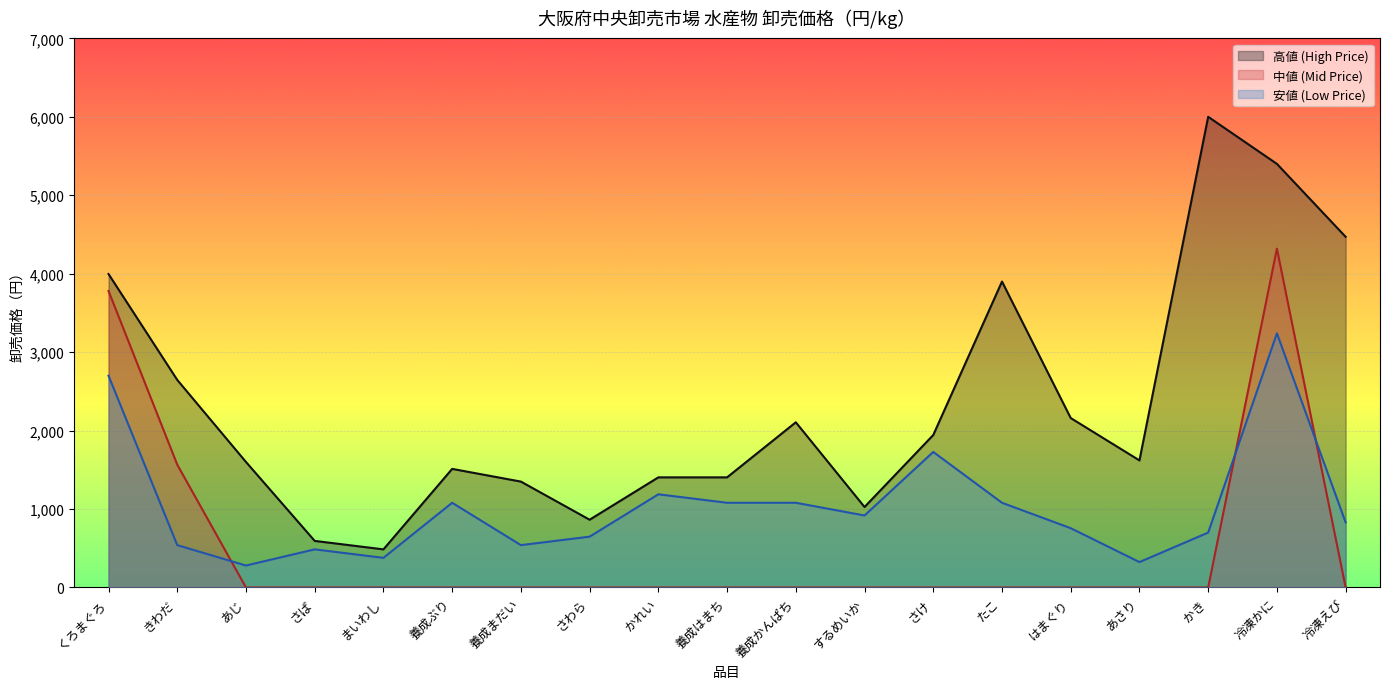

How many distinct data groups are displayed?

3